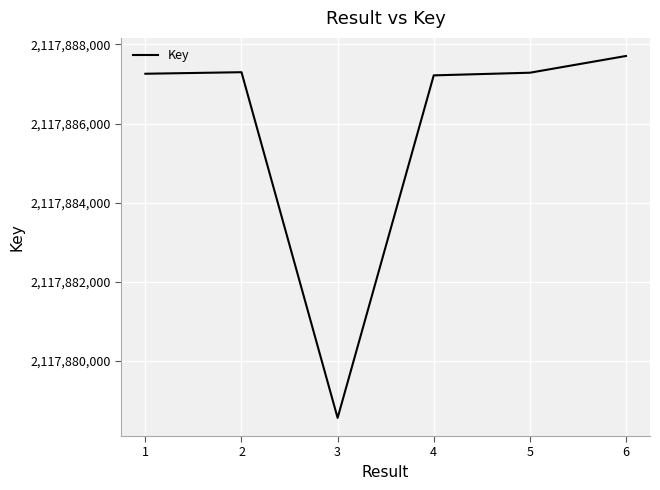

The value at 1 is 2117887259. True or false?

True